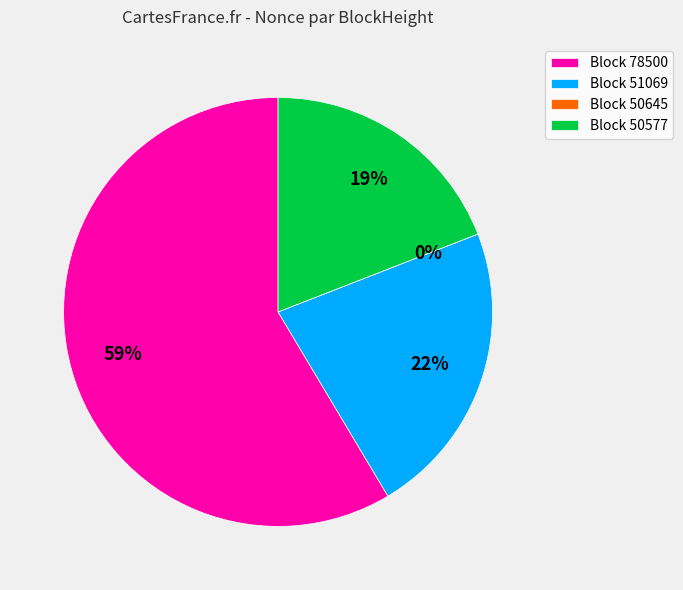

What is the smallest slice in the pie chart?

50645